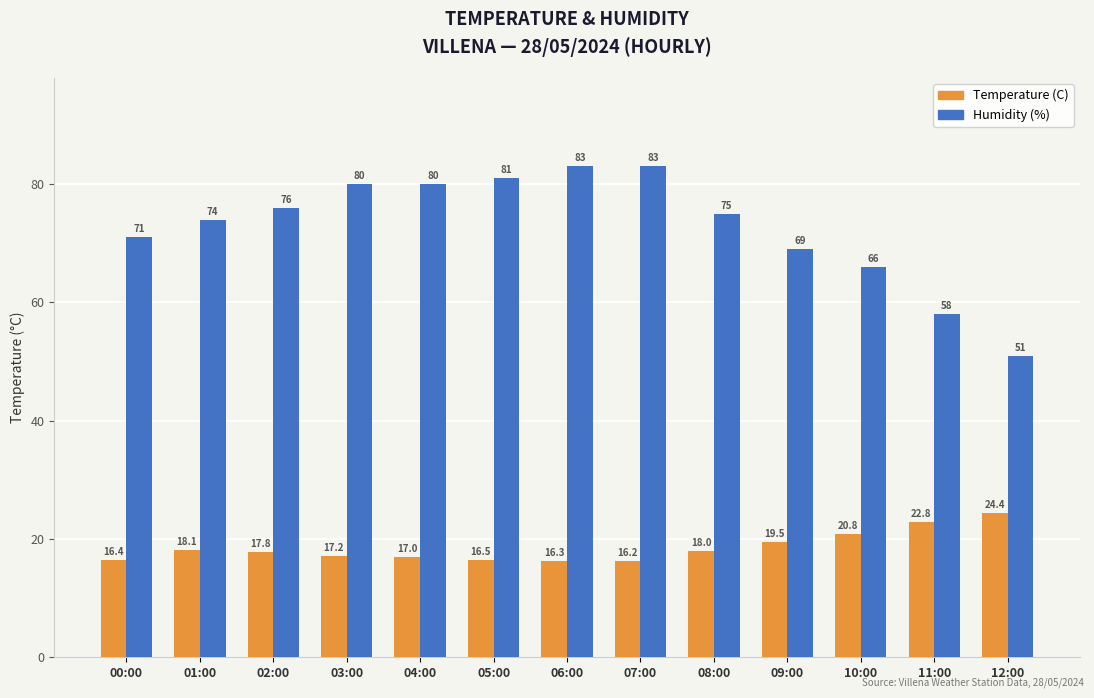

How many values in the Temperature (C) series are below 17?

4